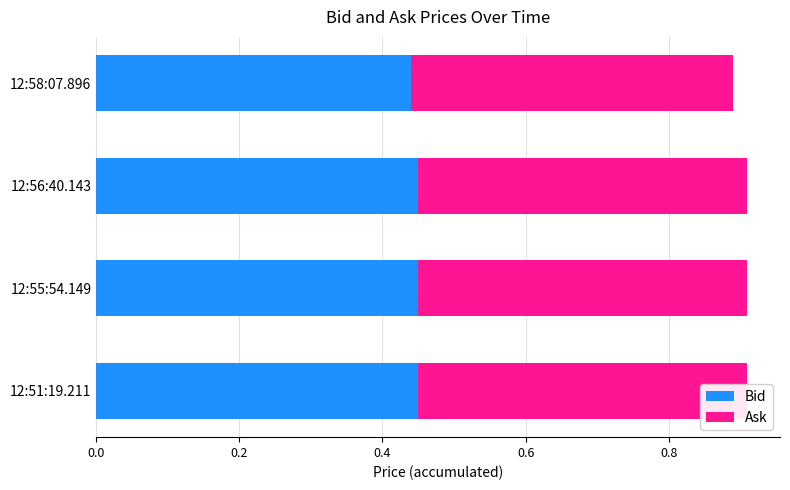

Is it true that Ask equals 0.3 at 12:56:40.143?

False